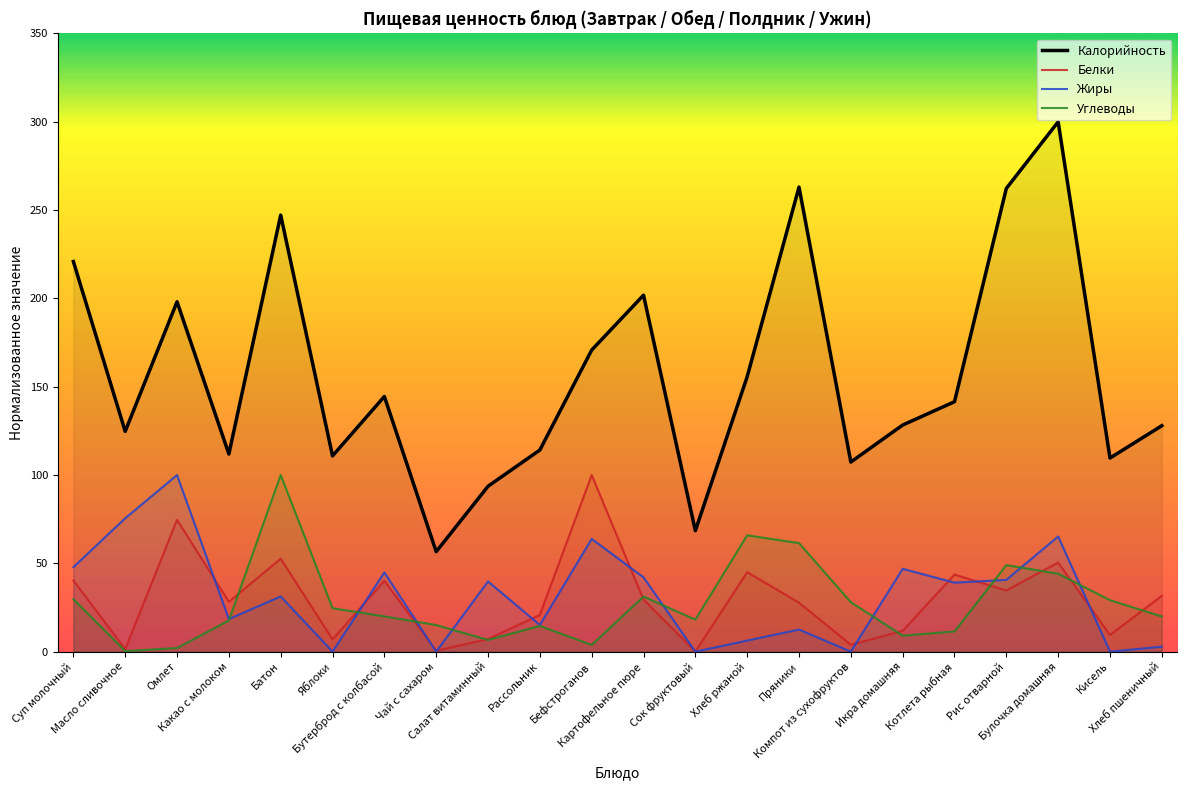

At which category does Углеводы reach its first local peak?

Батон